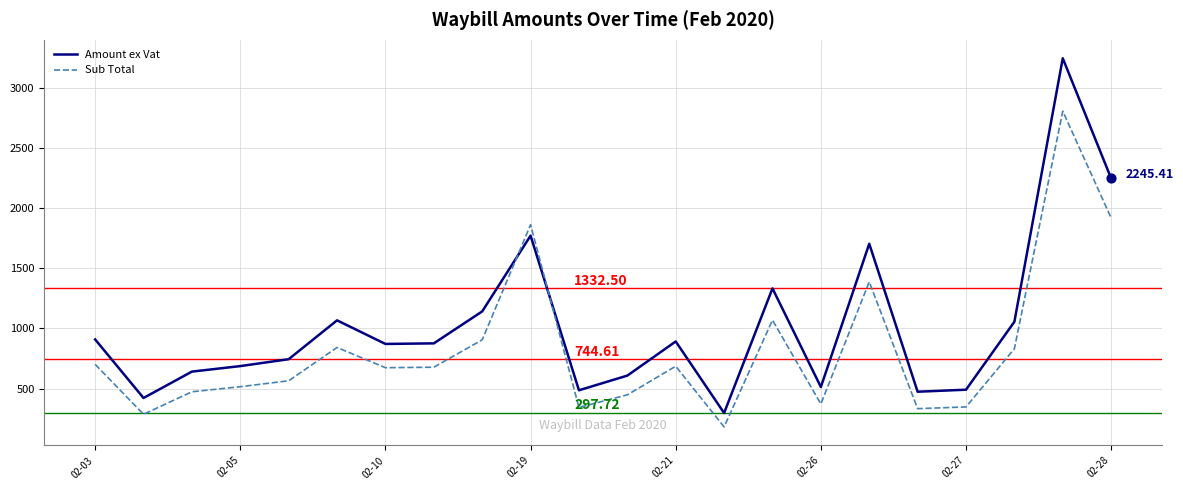

Which series has the largest total across all categories?

Amount ex Vat